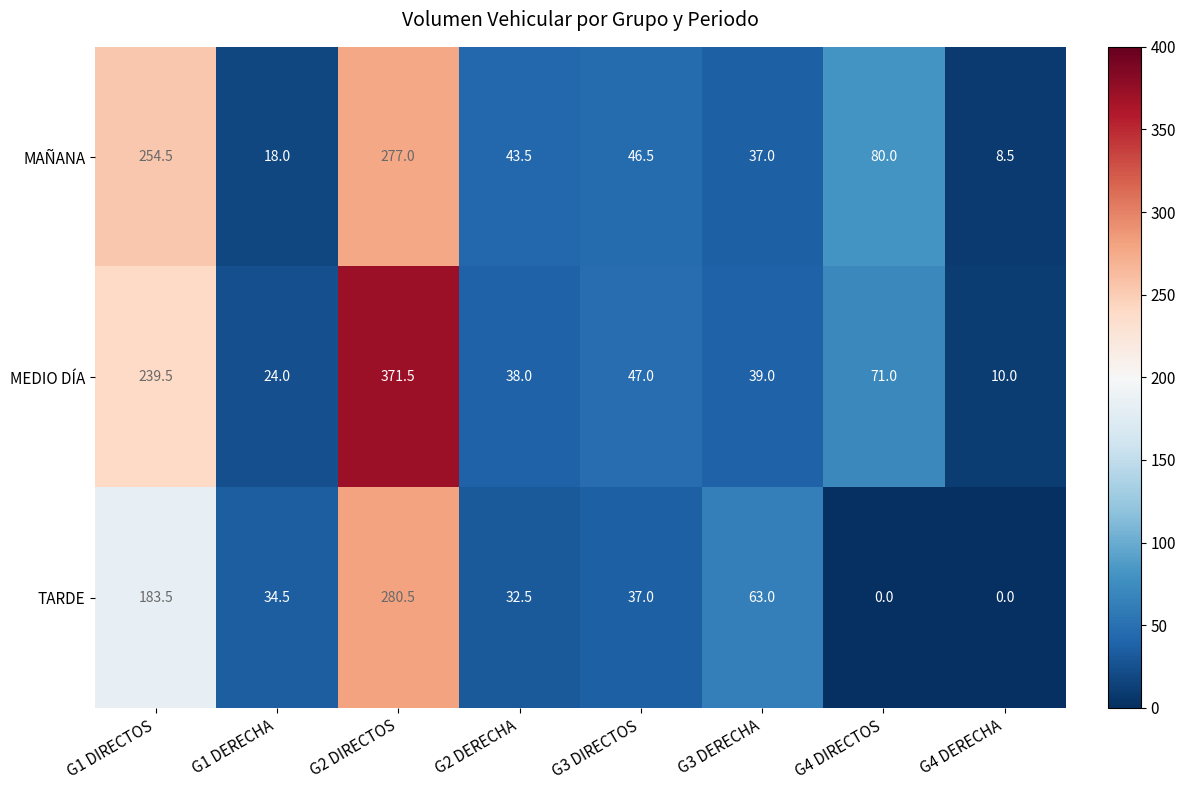

What is the difference between the maximum and minimum values in the MEDIO DÍA series?

361.5